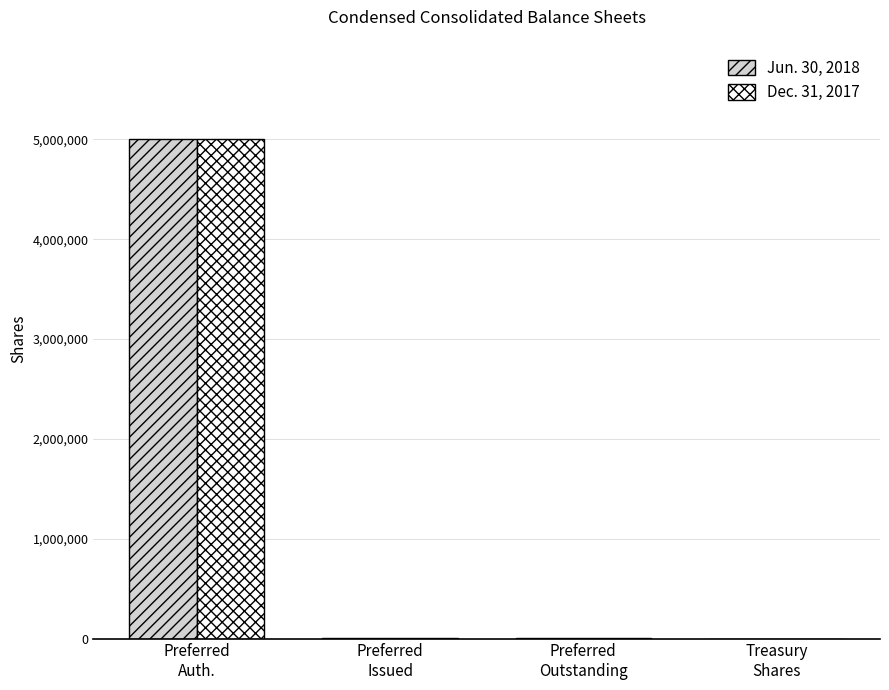

What is the maximum value shown in the chart?

5000000